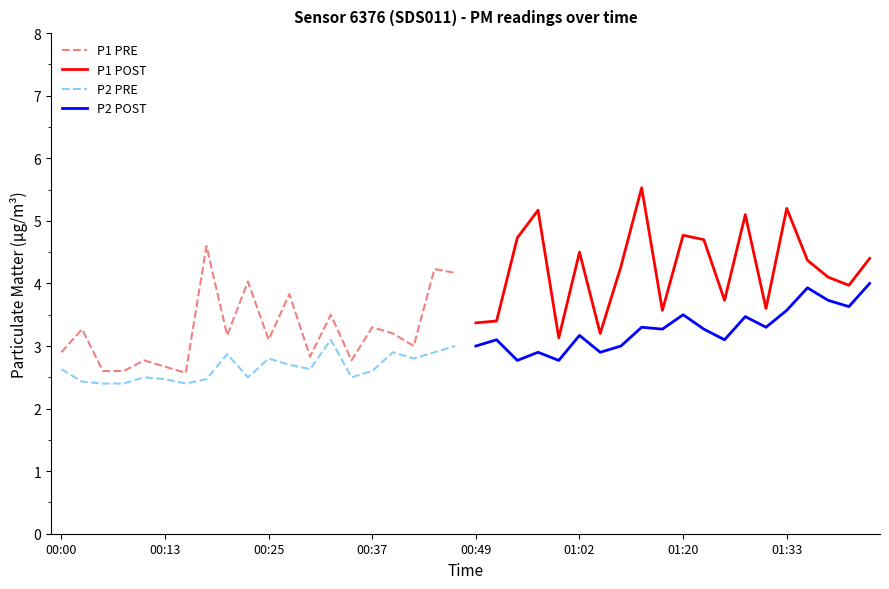

List the series in order of their peak value, lowest first.

P2 PRE, P2 POST, P1 PRE, P1 POST